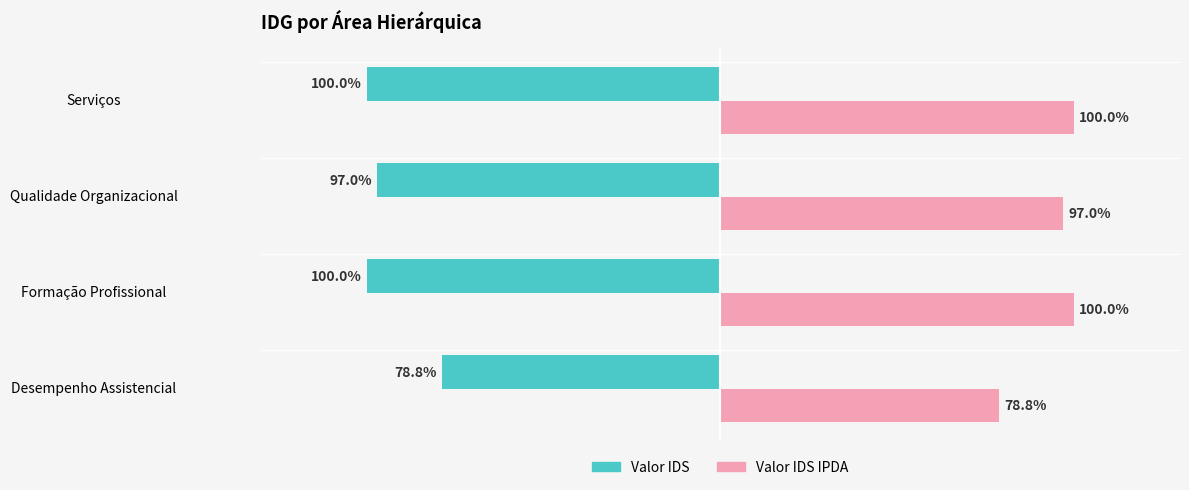

Which category has the lowest value in the Valor IDS IPDA series?

Desempenho Assistencial